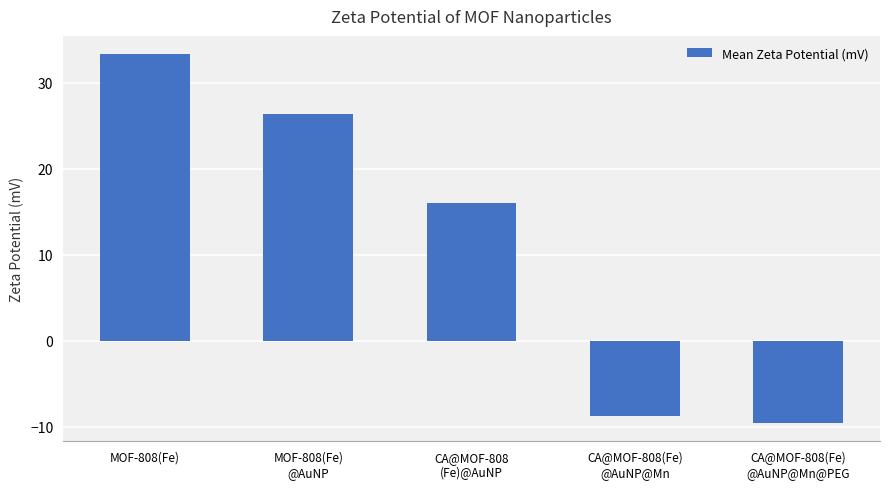

How many distinct data groups are displayed?

1